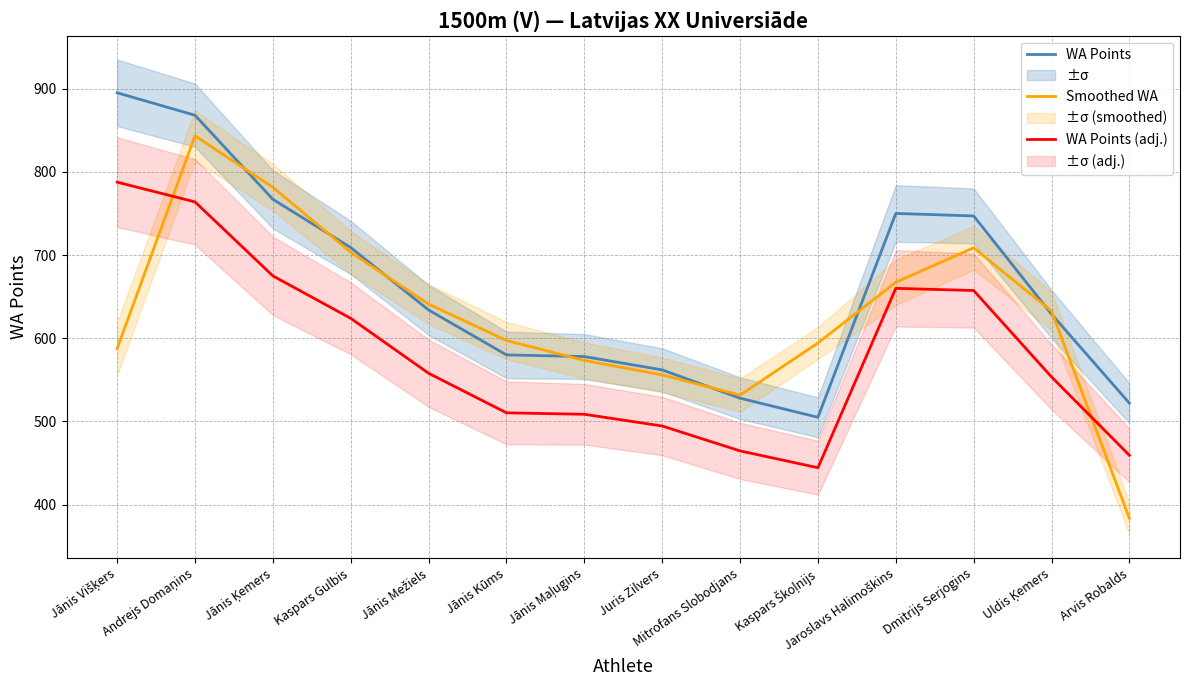

What is the minimum value for WA Points?

505.0